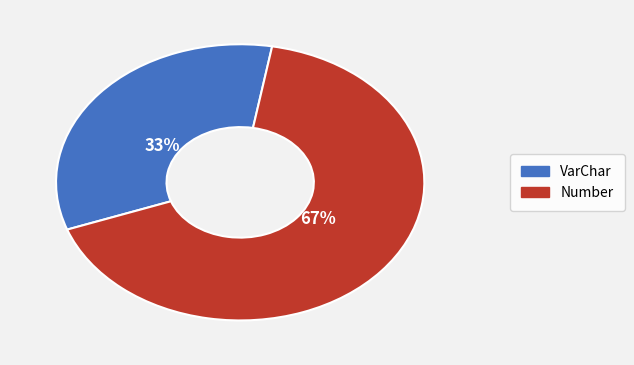

Which category has the smallest portion of the pie?

VarChar